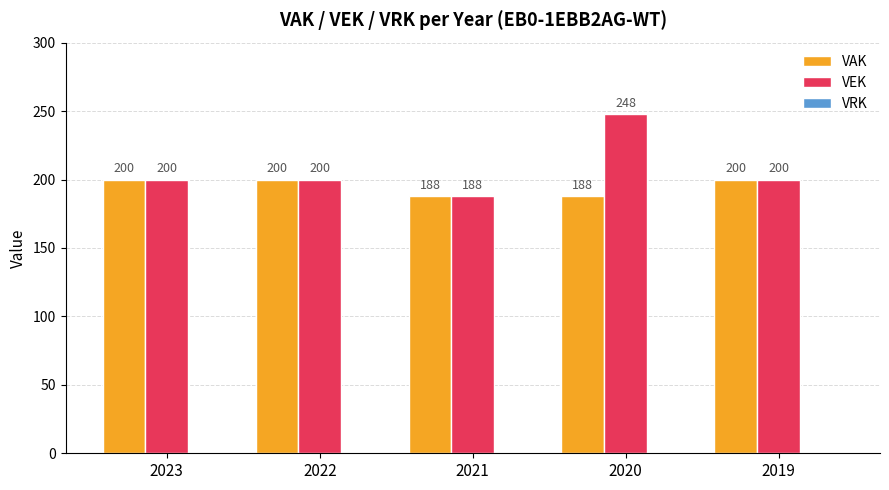

Rank the series by their maximum value, from lowest to highest.

VAK, VEK